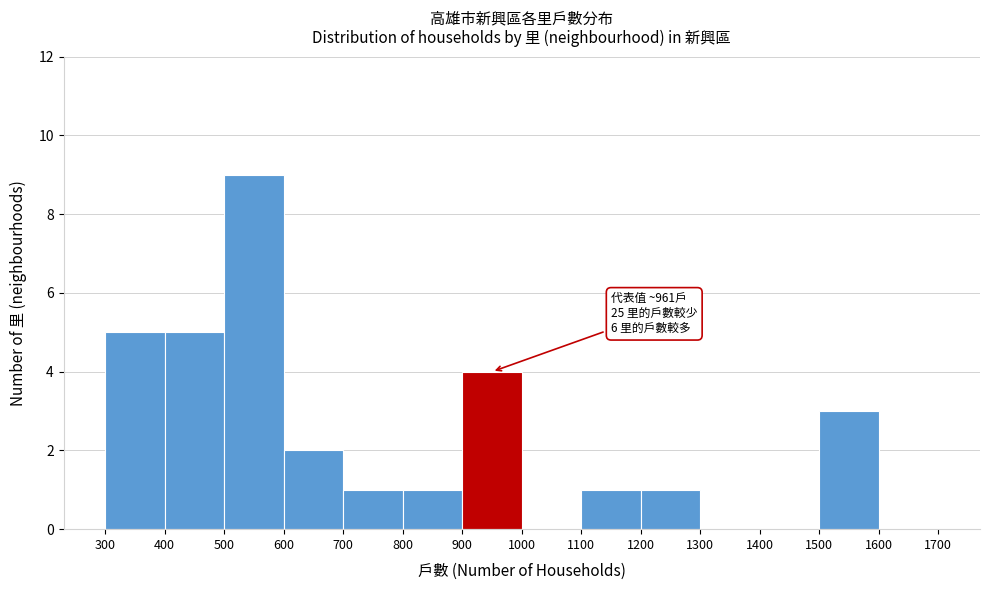

Over which range of the x-axis is the bar tallest?

500 to 600